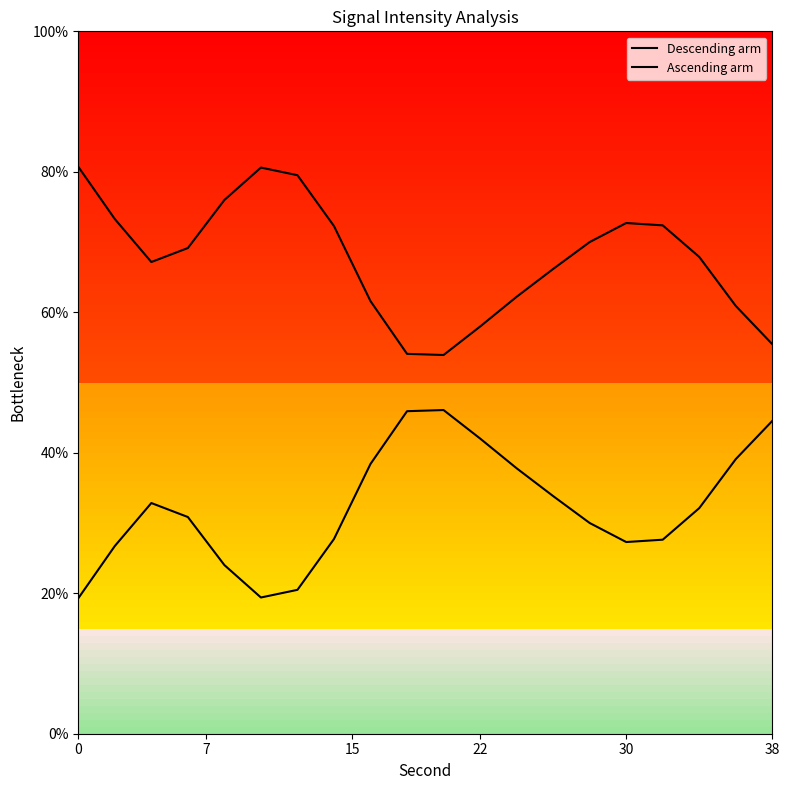

How many lines are shown in the chart?

2